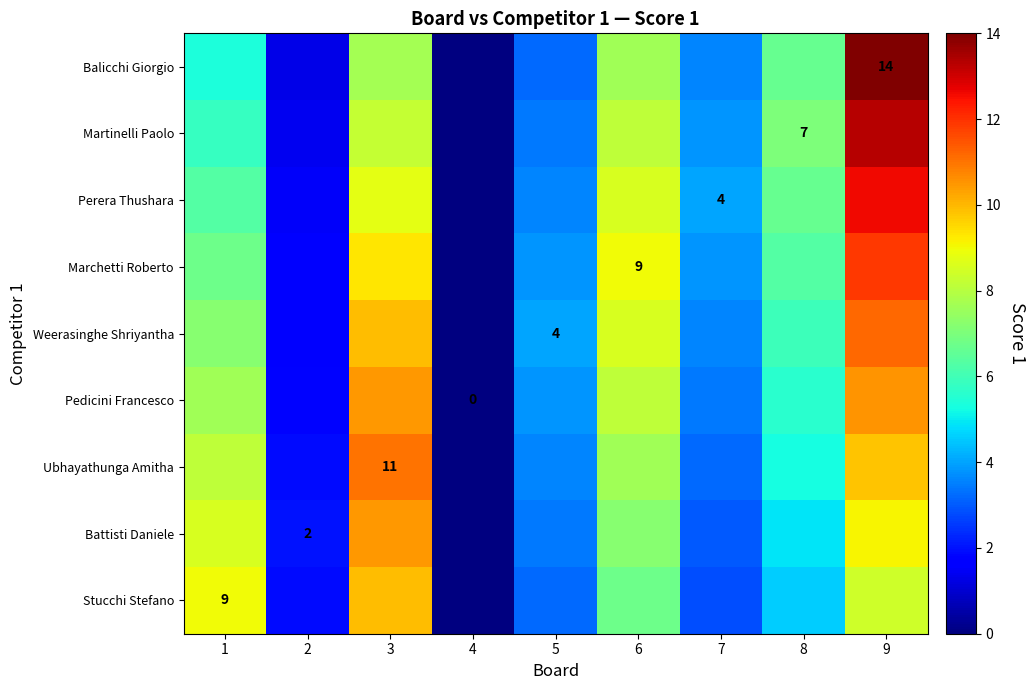

How many distinct data groups are displayed?

9